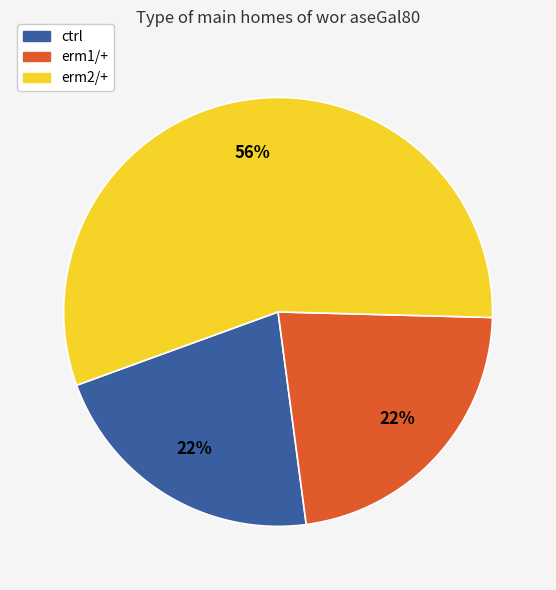

Is there a majority slice in this chart?

Yes